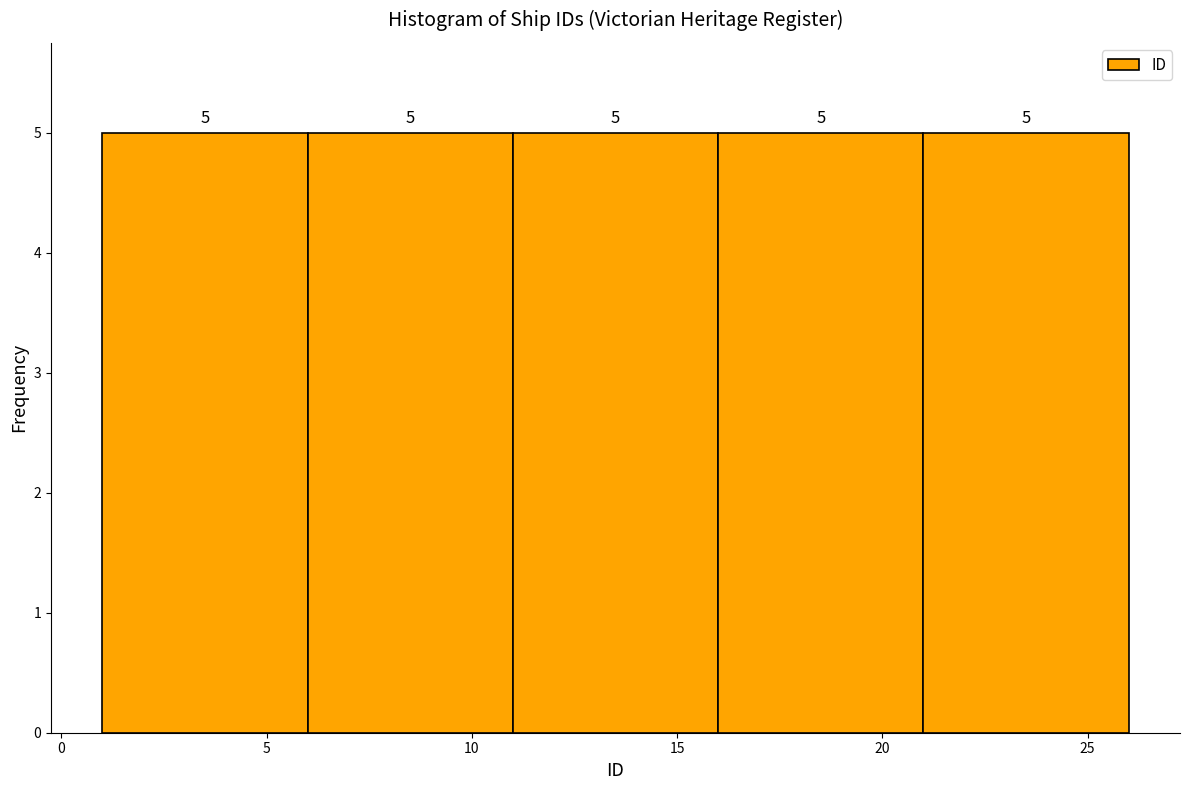

How tall is the bar that spans 6 to 11 on the x-axis?

5